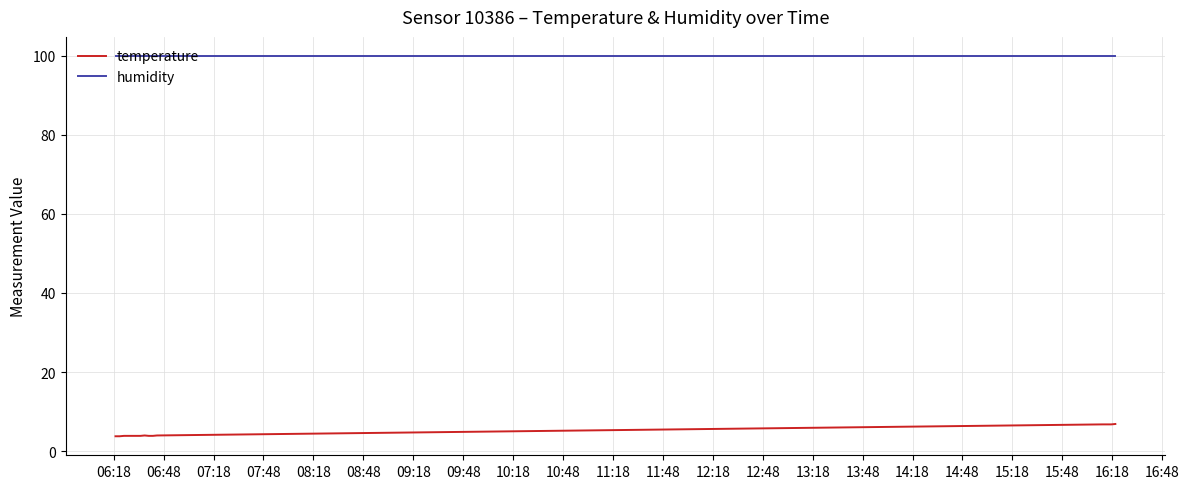

True or false: temperature and humidity intersect in this chart.

False